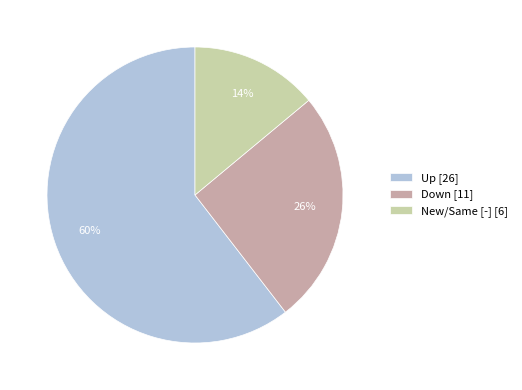

Do Down [11] and New/Same [-] [6] together represent more than half of the pie?

No